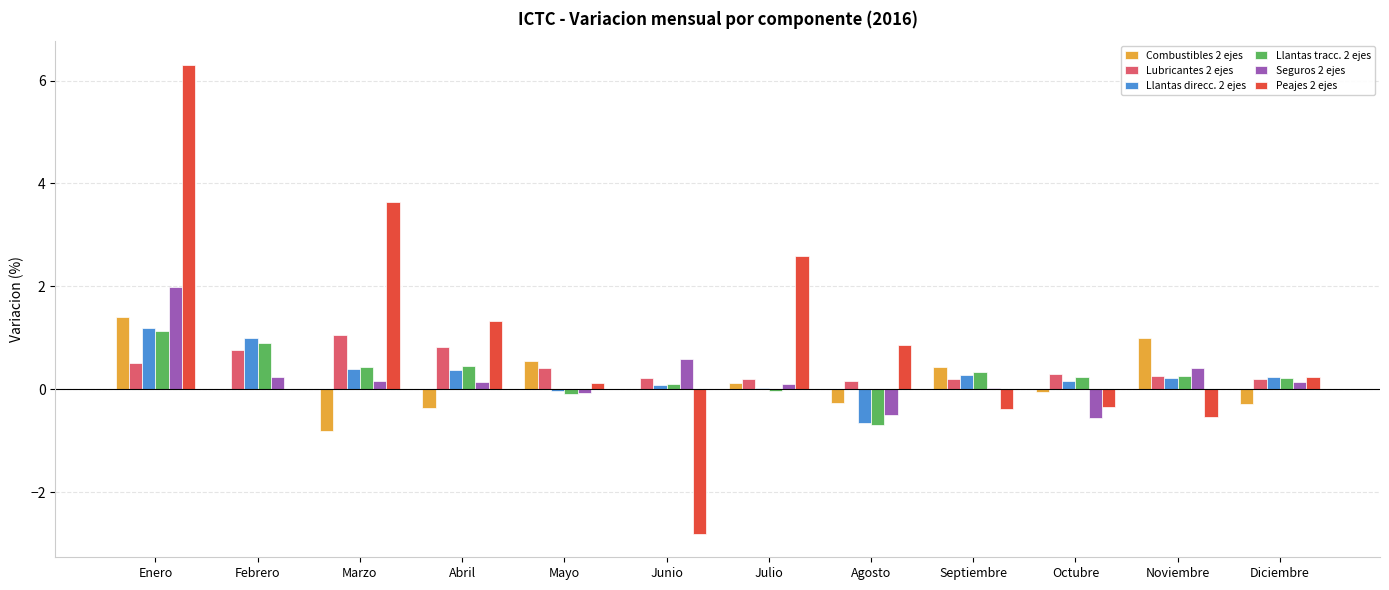

At which category is the sum across all series the highest?

Enero